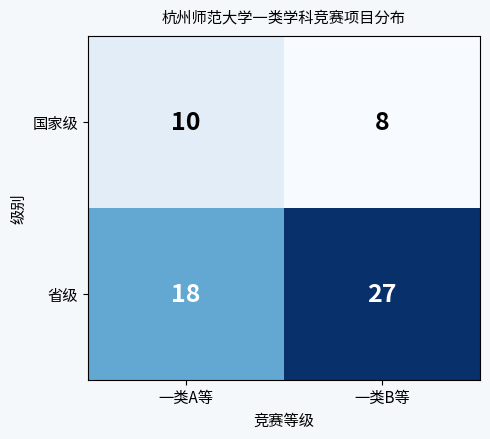

Which label corresponds to the largest value in the chart?

一类B等